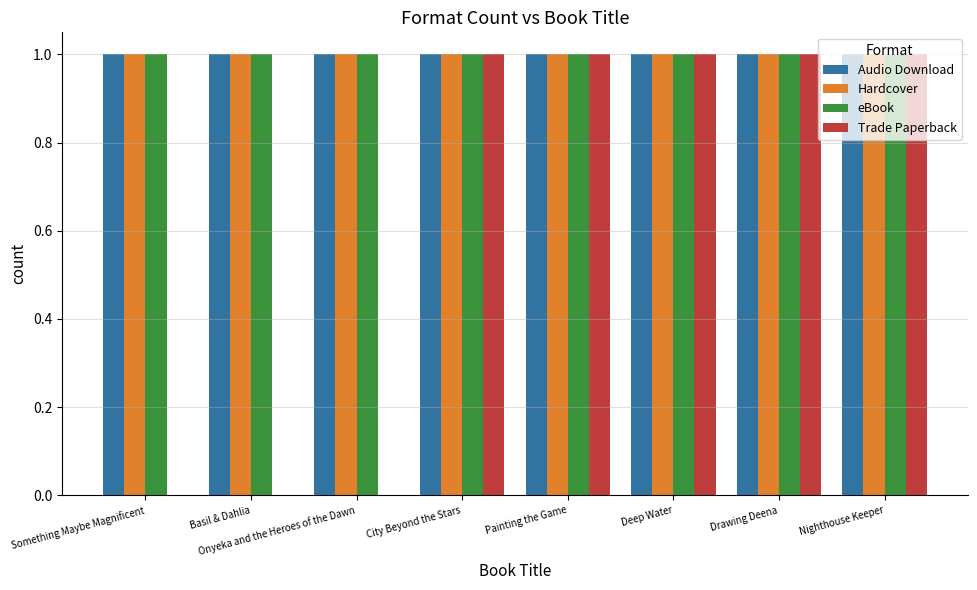

Which series changed the most between Basil & Dahlia and Nighthouse Keeper?

Trade Paperback